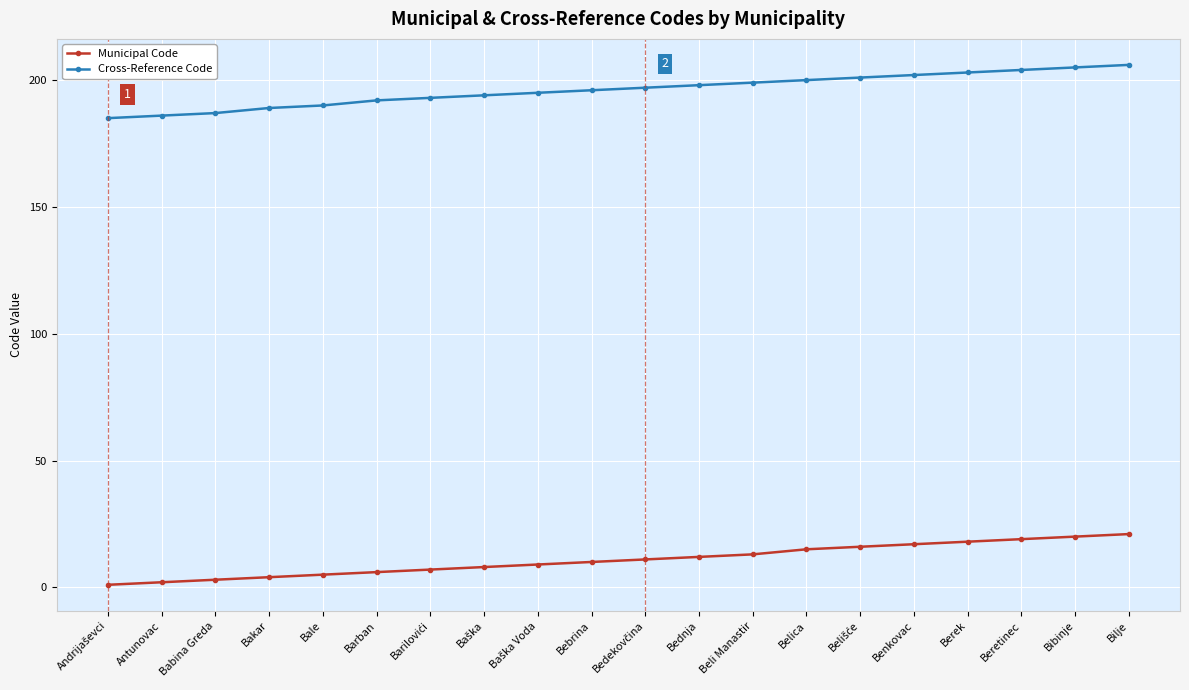

What is the label of the 17th point from the left?

Berek